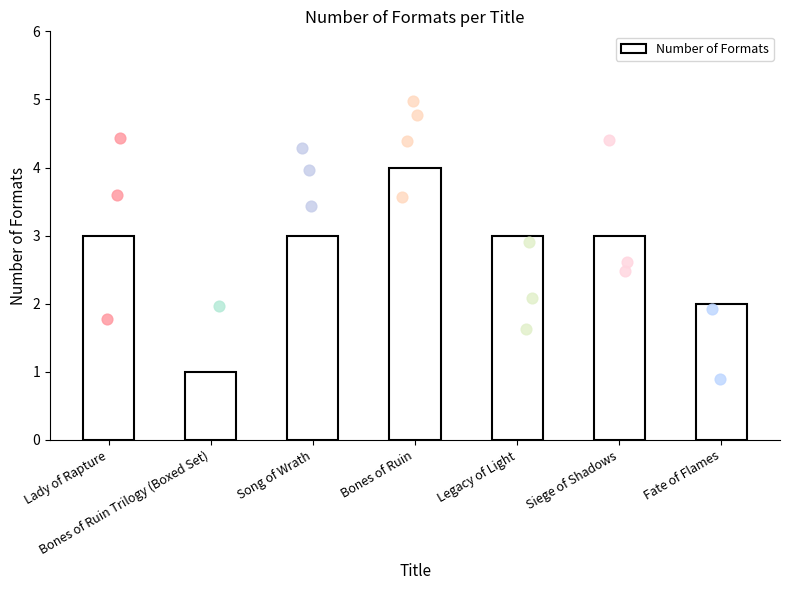

Approximately how many times larger is the value at Bones of Ruin compared to Bones of Ruin Trilogy (Boxed Set)?

4.0